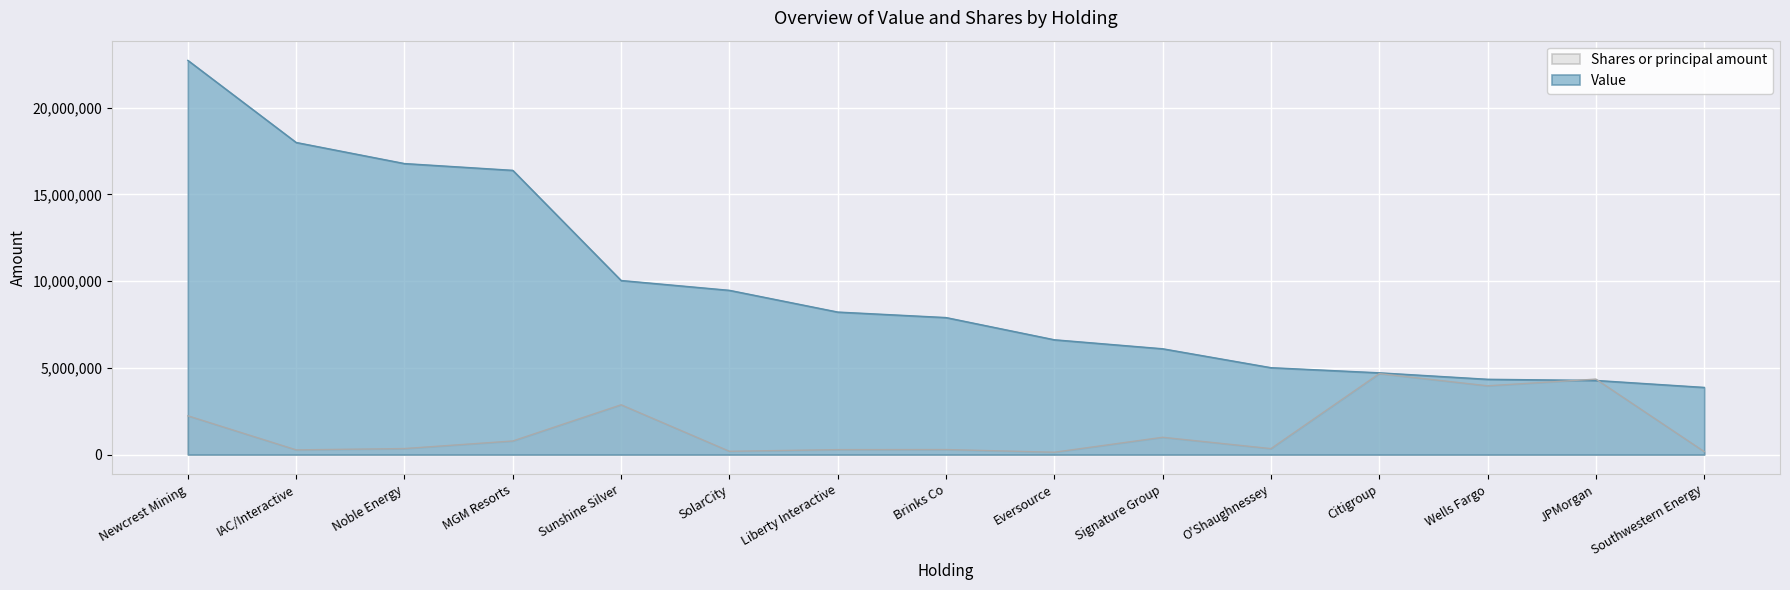

True or false: Shares or principal amount has a value of 7137264 at JPMorgan.

False